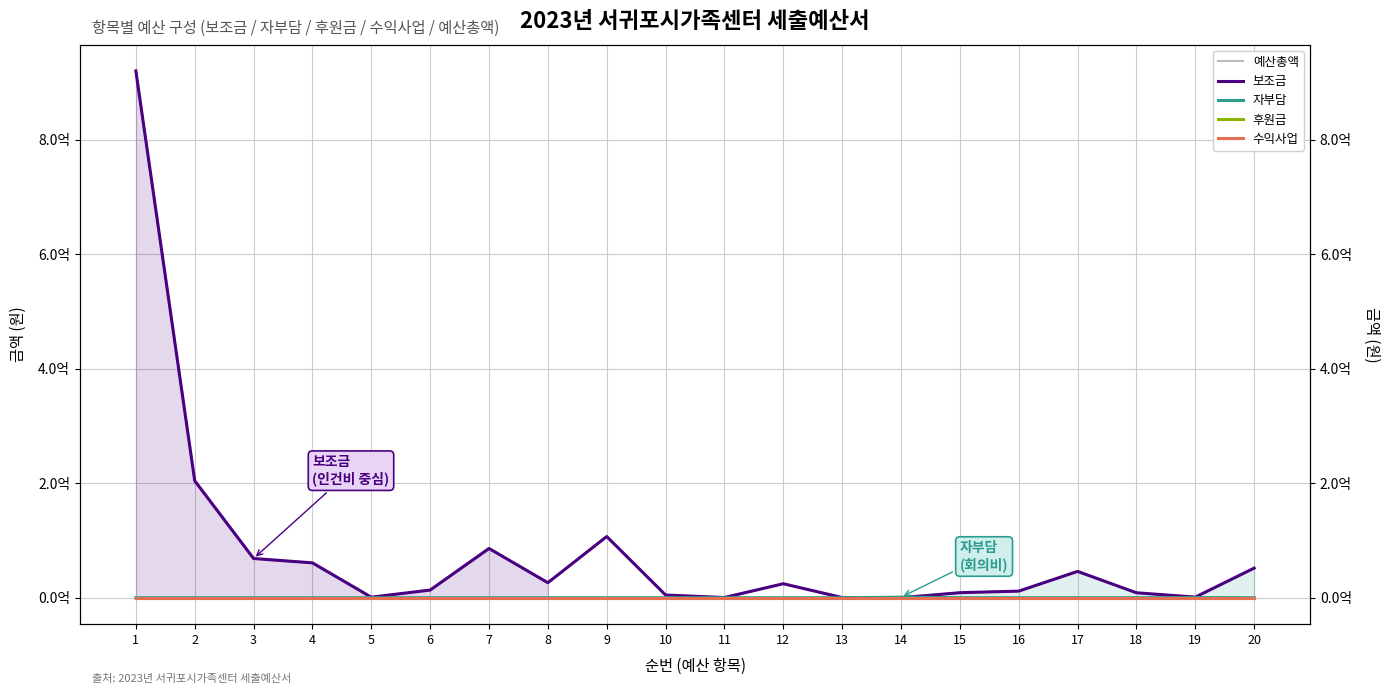

How many intersections are there between 보조금 and 자부담?

2